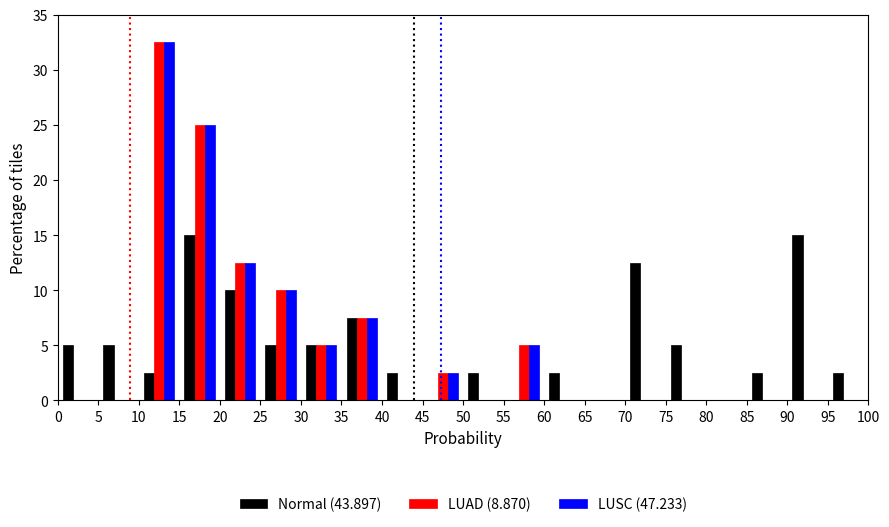

Reading left to right, transcribe this chart: for each range on the x-axis, give the height of each series' bar. The values are not printed on the chart, so give them approximately, as read against the axis.

0 to 5: Normal (43.897)=5.0	LUAD (8.870)=0	LUSC (47.233)=0
5 to 10: Normal (43.897)=5.0	LUAD (8.870)=0	LUSC (47.233)=0
10 to 15: Normal (43.897)=2.5	LUAD (8.870)=32.5	LUSC (47.233)=32.5
15 to 20: Normal (43.897)=15.0	LUAD (8.870)=25.0	LUSC (47.233)=25.0
20 to 25: Normal (43.897)=10.0	LUAD (8.870)=12.5	LUSC (47.233)=12.5
25 to 30: Normal (43.897)=5.0	LUAD (8.870)=10.0	LUSC (47.233)=10.0
30 to 35: Normal (43.897)=5.0	LUAD (8.870)=5.0	LUSC (47.233)=5.0
35 to 40: Normal (43.897)=7.5	LUAD (8.870)=7.5	LUSC (47.233)=7.5
40 to 45: Normal (43.897)=2.5	LUAD (8.870)=0	LUSC (47.233)=0
45 to 50: Normal (43.897)=0	LUAD (8.870)=2.5	LUSC (47.233)=2.5
50 to 55: Normal (43.897)=2.5	LUAD (8.870)=0	LUSC (47.233)=0
55 to 60: Normal (43.897)=0	LUAD (8.870)=5.0	LUSC (47.233)=5.0
60 to 65: Normal (43.897)=2.5	LUAD (8.870)=0	LUSC (47.233)=0
65 to 70: Normal (43.897)=0	LUAD (8.870)=0	LUSC (47.233)=0
70 to 75: Normal (43.897)=12.5	LUAD (8.870)=0	LUSC (47.233)=0
75 to 80: Normal (43.897)=5.0	LUAD (8.870)=0	LUSC (47.233)=0
80 to 85: Normal (43.897)=0	LUAD (8.870)=0	LUSC (47.233)=0
85 to 90: Normal (43.897)=2.5	LUAD (8.870)=0	LUSC (47.233)=0
90 to 95: Normal (43.897)=15.0	LUAD (8.870)=0	LUSC (47.233)=0
95 to 100: Normal (43.897)=2.5	LUAD (8.870)=0	LUSC (47.233)=0